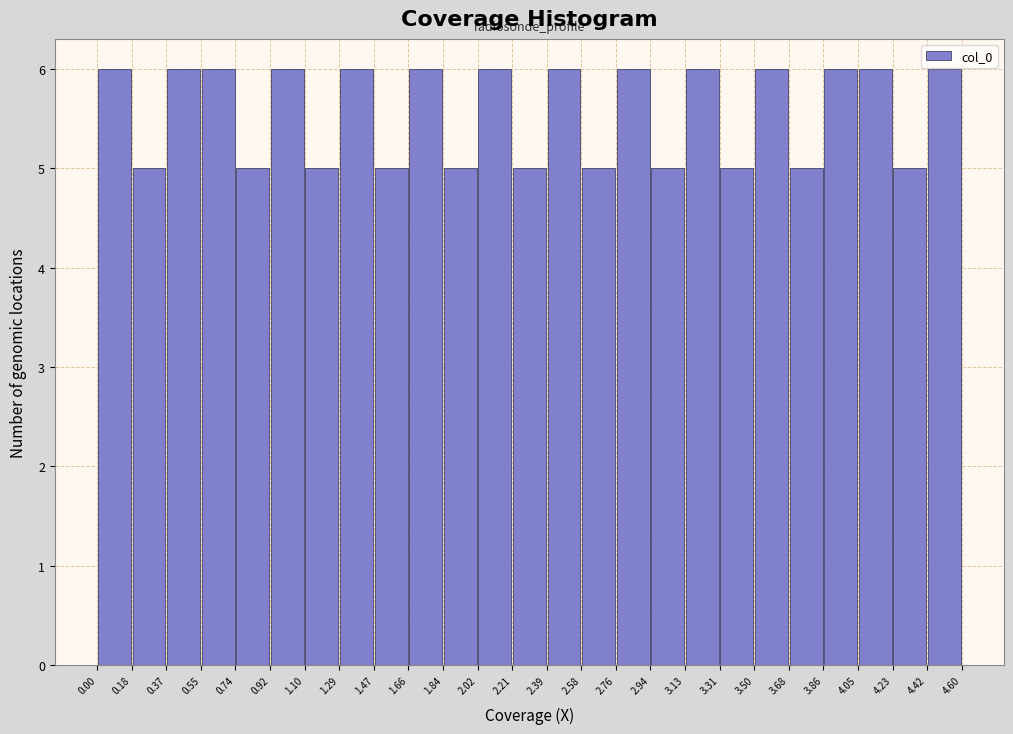

Reading left to right, list every bar in this chart as the range it spans on the x-axis followed by its height. The values are not printed on the chart, so give them approximately, as read against the axis.

0.00 to 0.18: 6
0.18 to 0.37: 5
0.37 to 0.55: 6
0.55 to 0.74: 6
0.74 to 0.92: 5
0.92 to 1.10: 6
1.10 to 1.29: 5
1.29 to 1.47: 6
1.47 to 1.66: 5
1.66 to 1.84: 6
1.84 to 2.02: 5
2.02 to 2.21: 6
2.21 to 2.39: 5
2.39 to 2.58: 6
2.58 to 2.76: 5
2.76 to 2.94: 6
2.94 to 3.13: 5
3.13 to 3.31: 6
3.31 to 3.50: 5
3.50 to 3.68: 6
3.68 to 3.86: 5
3.86 to 4.05: 6
4.05 to 4.23: 6
4.23 to 4.42: 5
4.42 to 4.60: 6